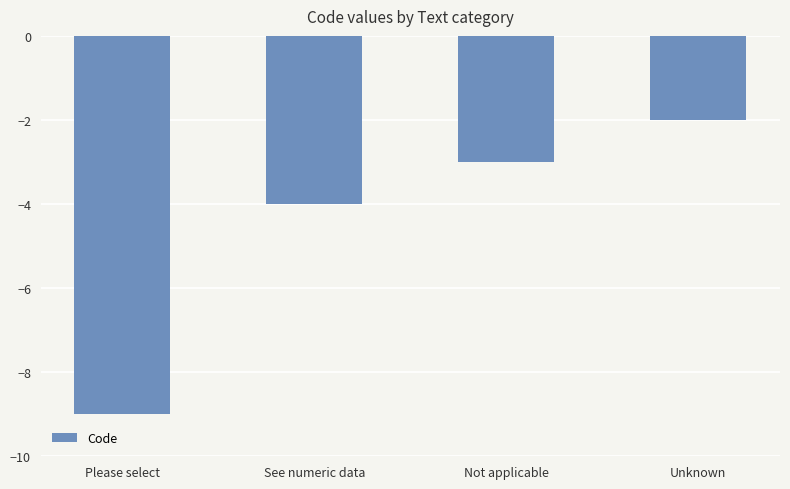

How many bars are there in total?

4